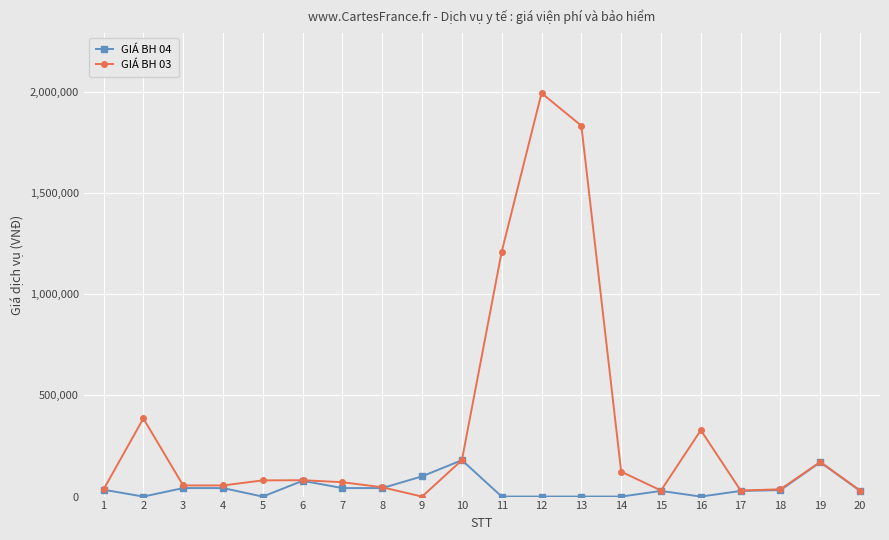

How many lines are shown in the chart?

2